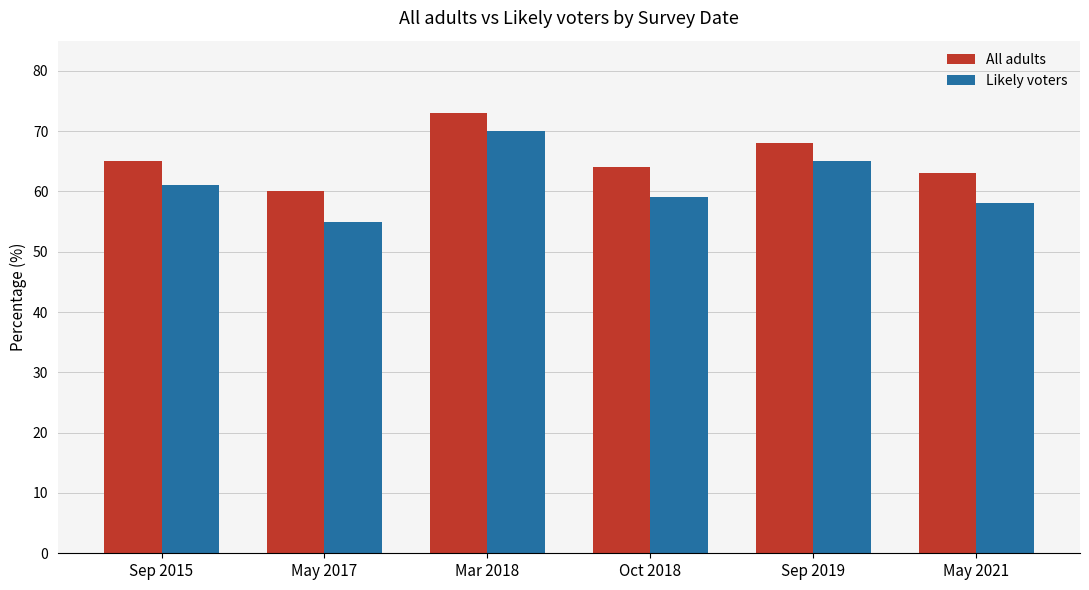

Reading left to right, what are all the values shown in this chart?

All adults: Sep 2015=65	May 2017=60	Mar 2018=73	Oct 2018=64	Sep 2019=68	May 2021=63
Likely voters: Sep 2015=61	May 2017=55	Mar 2018=70	Oct 2018=59	Sep 2019=65	May 2021=58